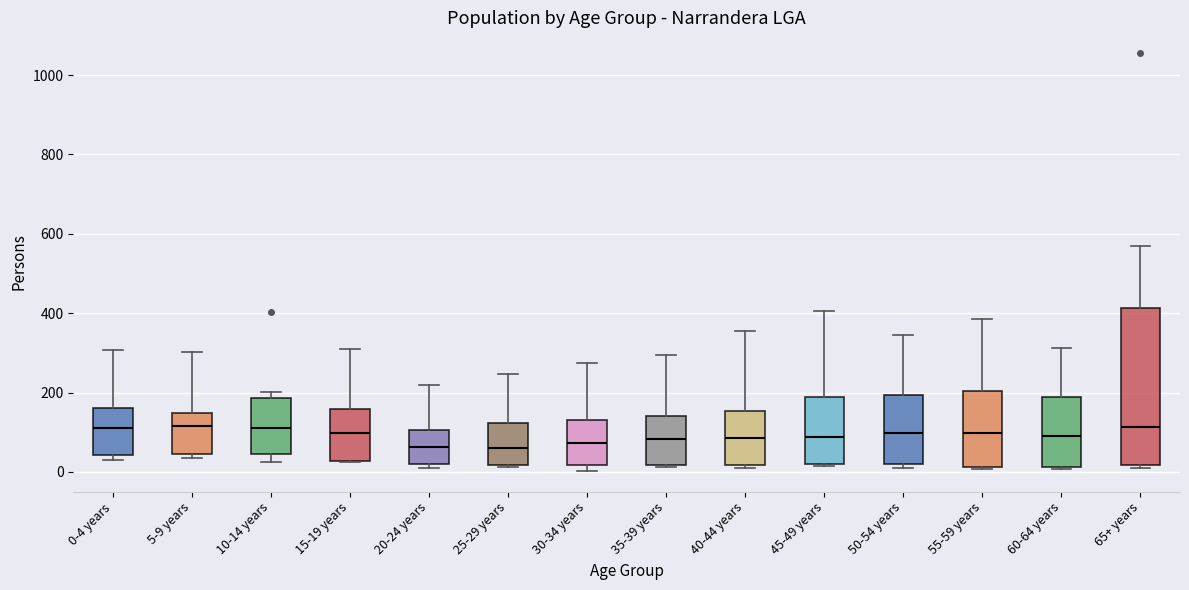

Reading left to right, transcribe this box plot: for each box, give where its median line is, the range the box spans, and where its two whiskers end, as read against the y-axis. The values are not printed on the chart, so give them approximately, as read against the axis.

0-4 years: median 120, box 40 to 160, whiskers 20 to 300
5-9 years: median 120, box 40 to 140, whiskers 40 (just below the box's lower edge) to 300
10-14 years: median 120, box 40 to 180, whiskers 20 to 200
15-19 years: median 100, box 20 to 160, whiskers 20 to 300
20-24 years: median 60, box 20 to 100, whiskers 20 (just below the box's lower edge) to 220
25-29 years: median 60, box 20 to 120, whiskers 20 to 240
30-34 years: median 80, box 20 to 140, whiskers 0 to 280
35-39 years: median 80, box 20 to 140, whiskers 20 to 300
40-44 years: median 80, box 20 to 160, whiskers 20 (just below the box's lower edge) to 360
45-49 years: median 80, box 20 to 180, whiskers 20 to 400
50-54 years: median 100, box 20 to 200, whiskers 20 (just below the box's lower edge) to 340
55-59 years: median 100, box 20 to 200, whiskers 0 to 380
60-64 years: median 100, box 20 to 180, whiskers 0 to 320
65+ years: median 120, box 20 to 420, whiskers 20 (just below the box's lower edge) to 580